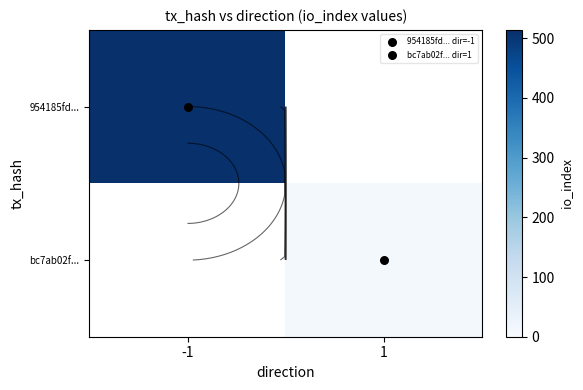

Where is 954185fd... nearest to the value 514?

-1